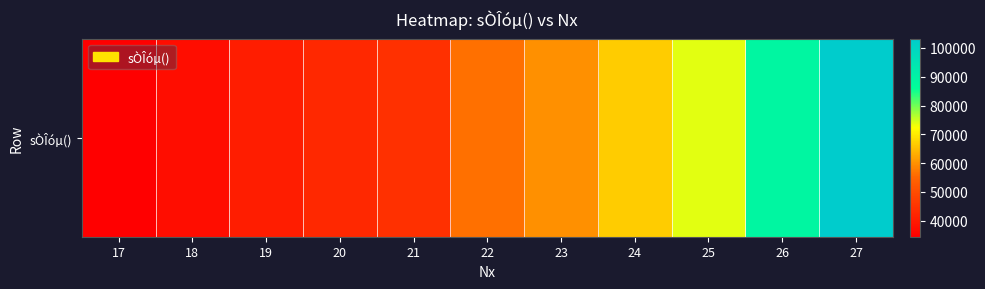

How many data points are less than 56384?

5